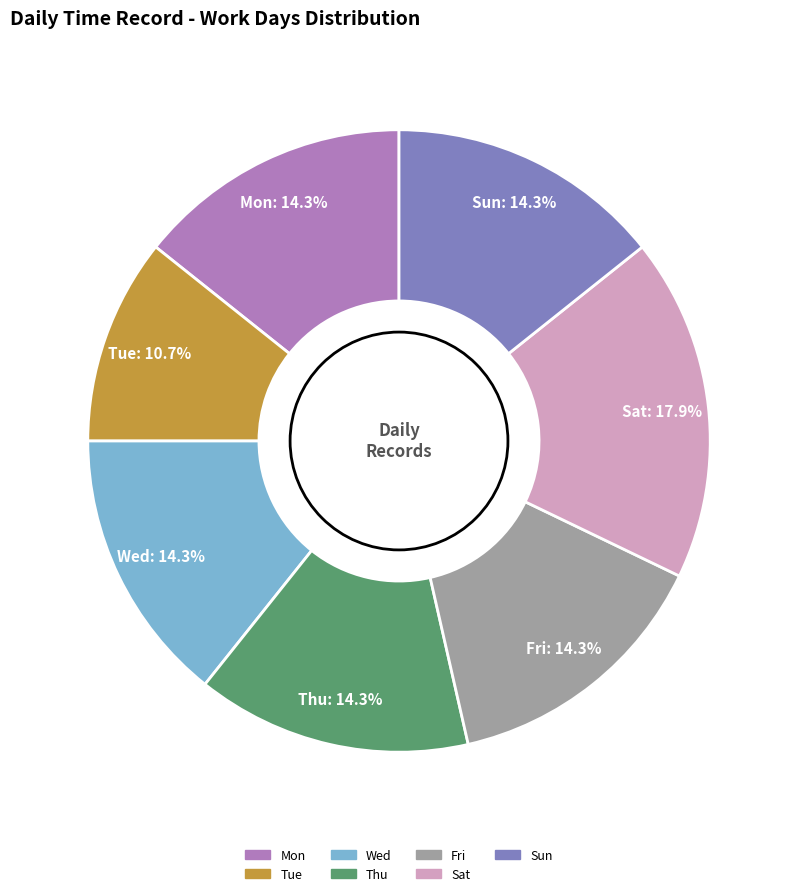

Does Tue account for over 50% of the chart?

No